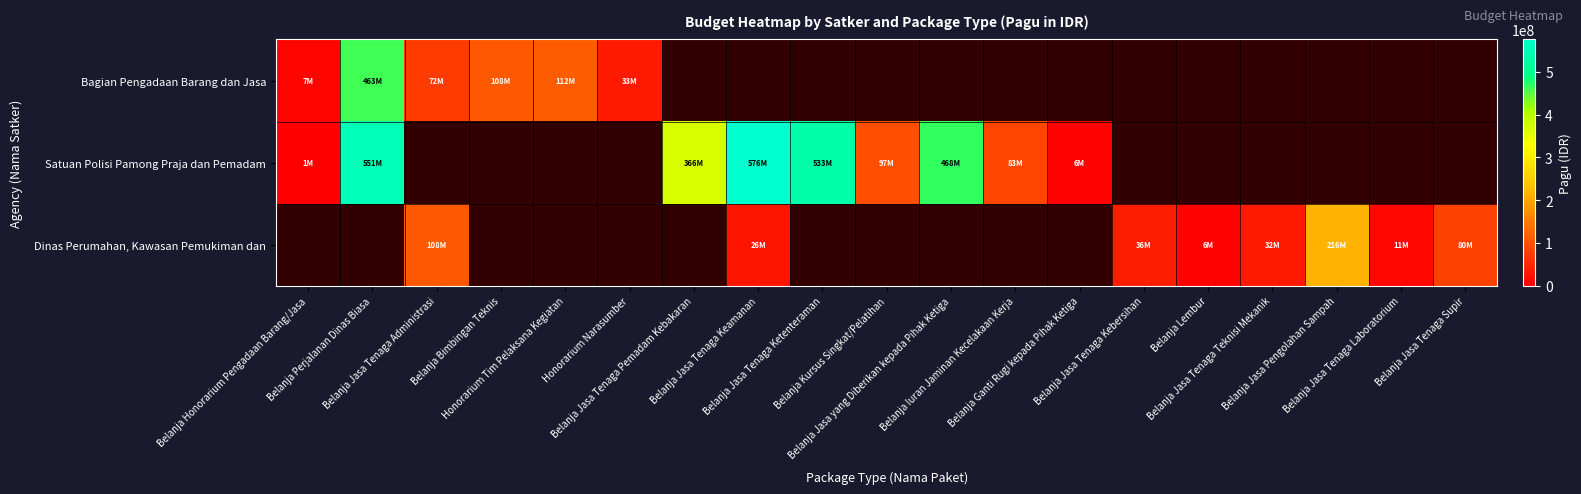

The value of Dinas Perumahan, Kawasan Pemukiman dan at Belanja Jasa Tenaga Teknisi Mekanik is 50892256.2. True or false?

False